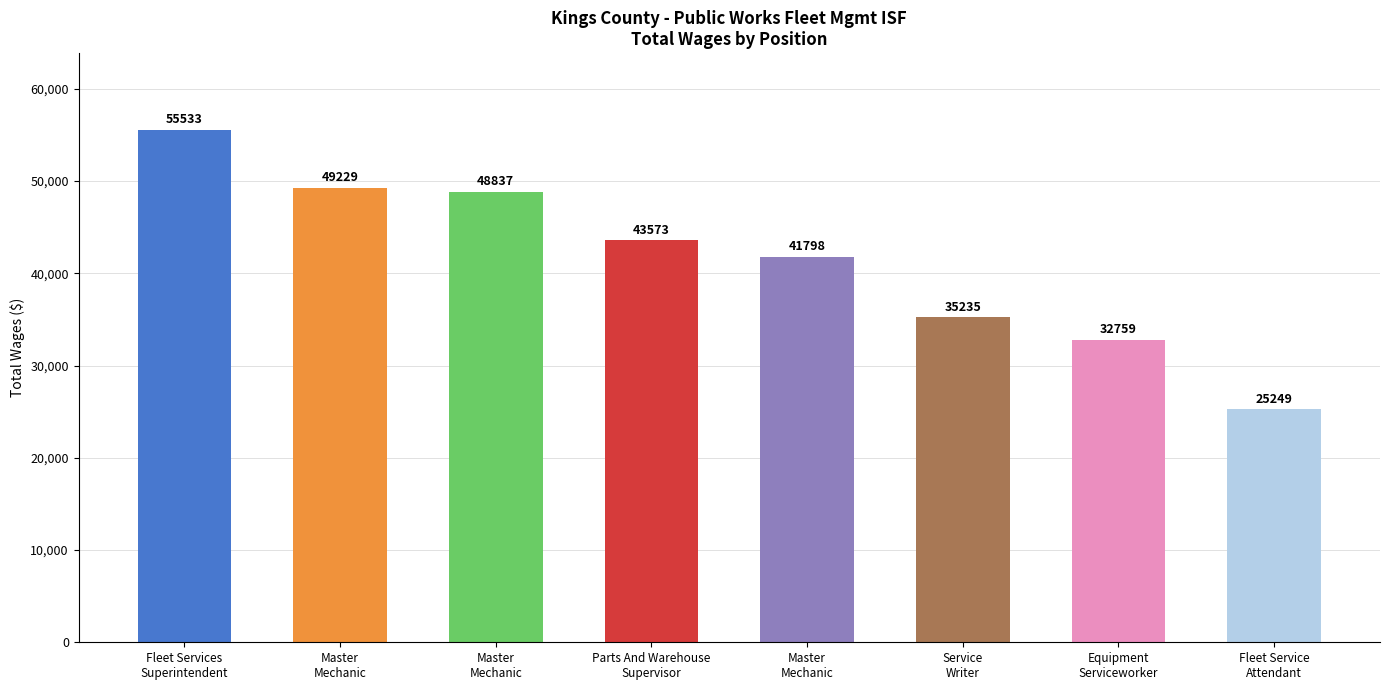

How many data points are less than 43573?

4